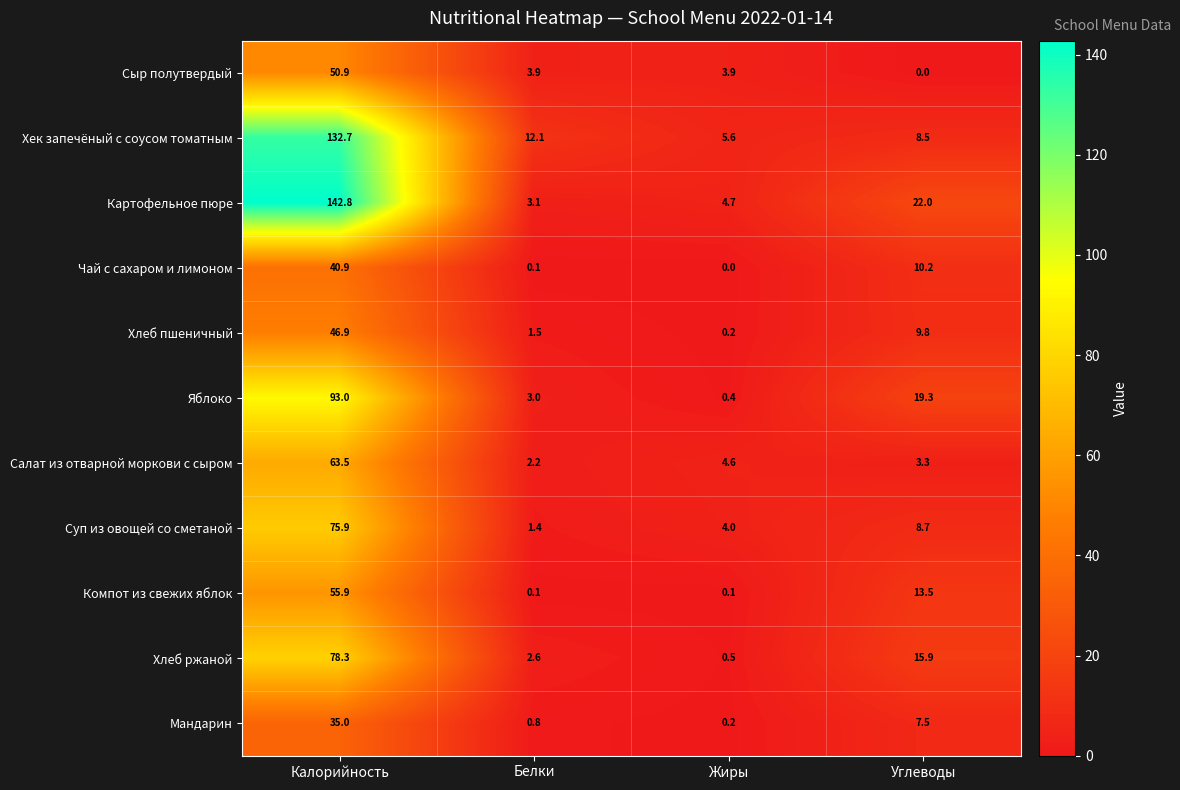

True or false: Мандарин has a value of 0.8 at Белки.

True